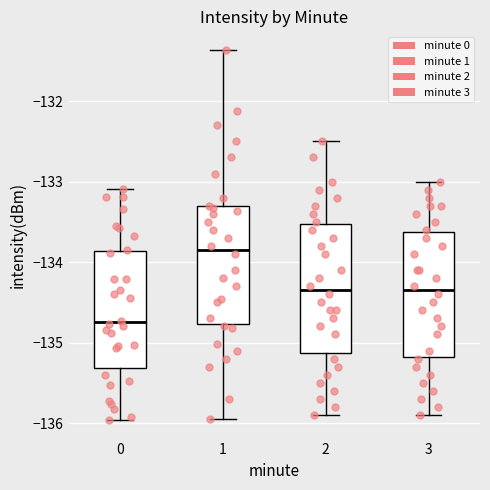

Where is the upper edge of the box at x = 3 on the y-axis? The values are not printed on the chart, so give them approximately, as read against the axis.

-133.6